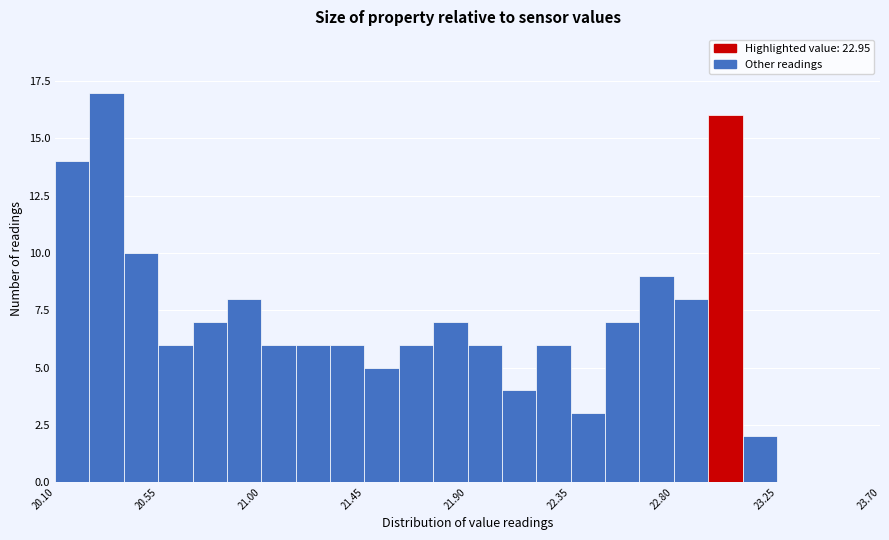

Read against the x-axis, roughly where is the centre of the tallest bar?

20.35